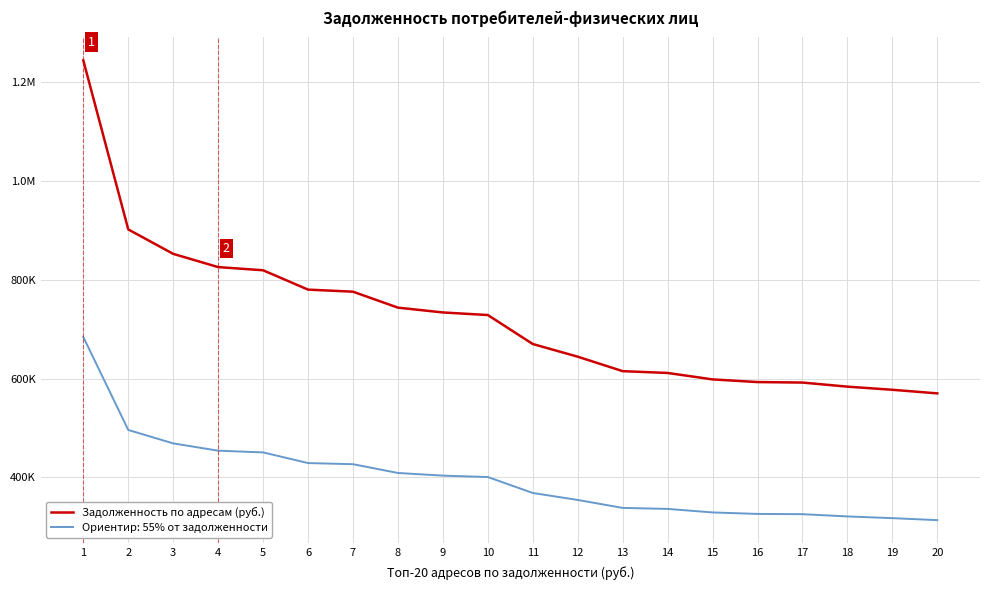

Does the chart display data point markers on the line(s)?

No